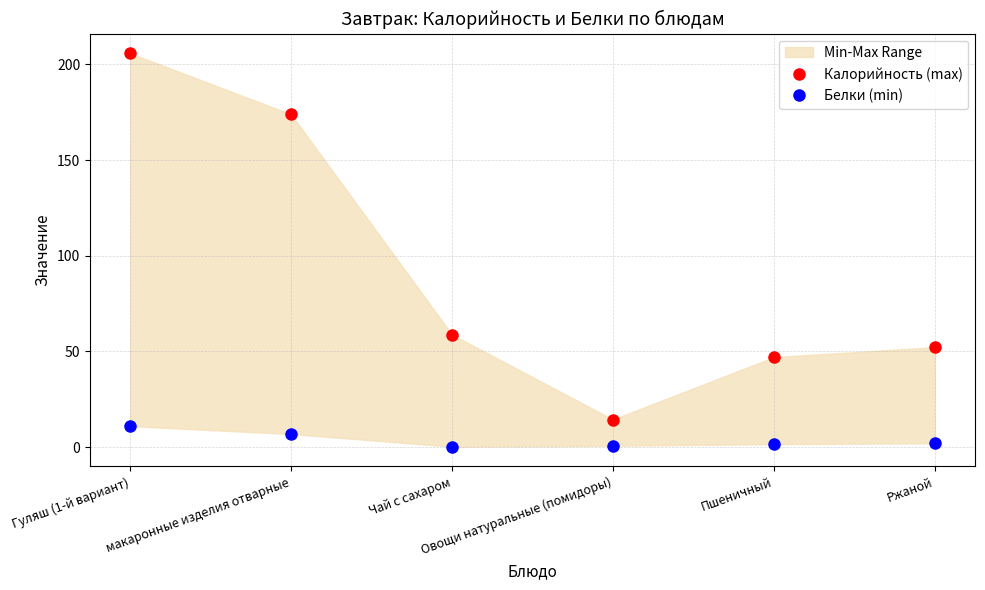

Which has a higher value, Овощи натуральные (помидоры) or макаронные изделия отварные?

макаронные изделия отварные